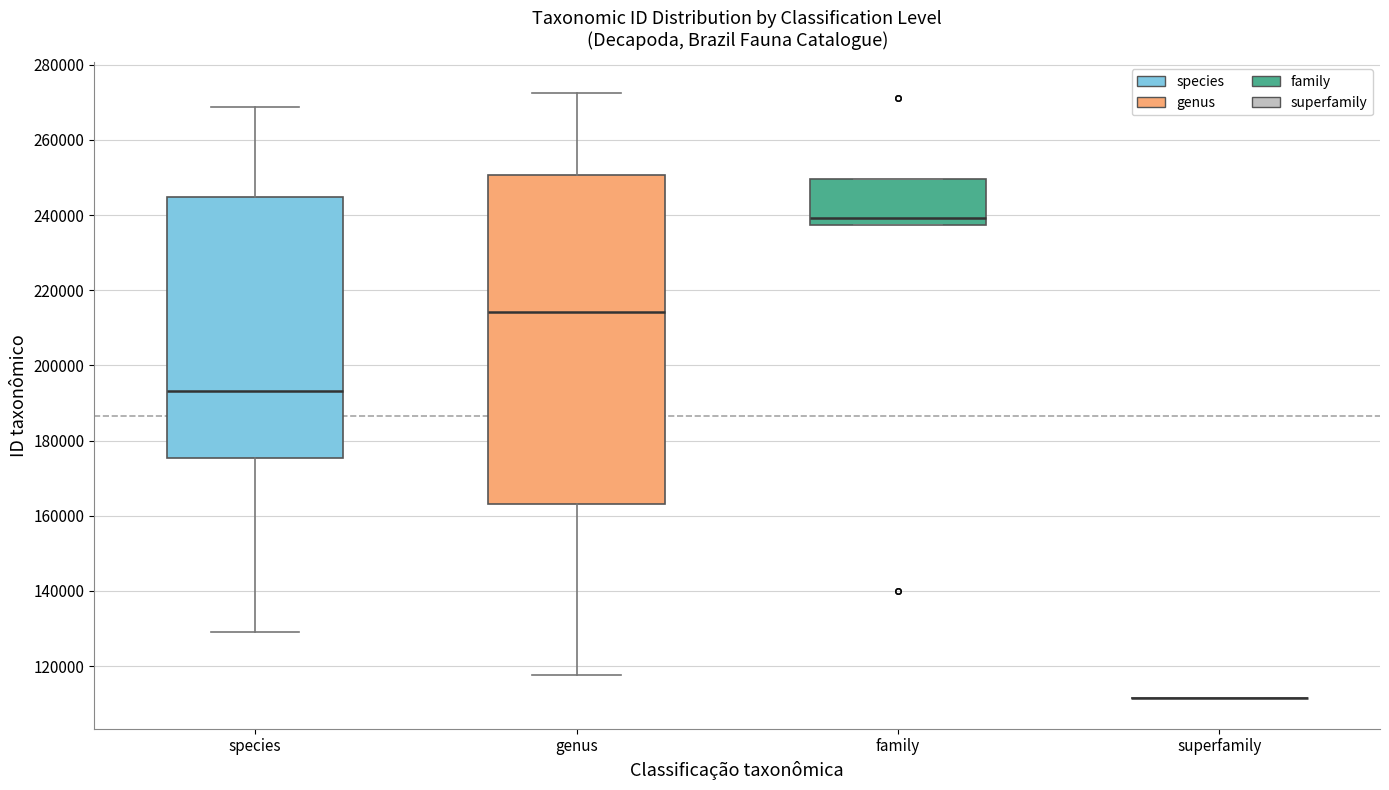

Where does the median line of the box for genus sit on the y-axis? The values are not printed on the chart, so give them approximately, as read against the axis.

214000